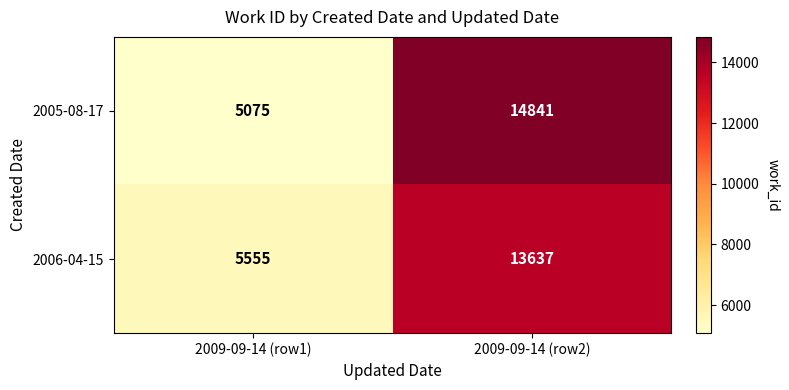

What is the difference between the maximum and minimum values in the 2005-08-17 series?

9766